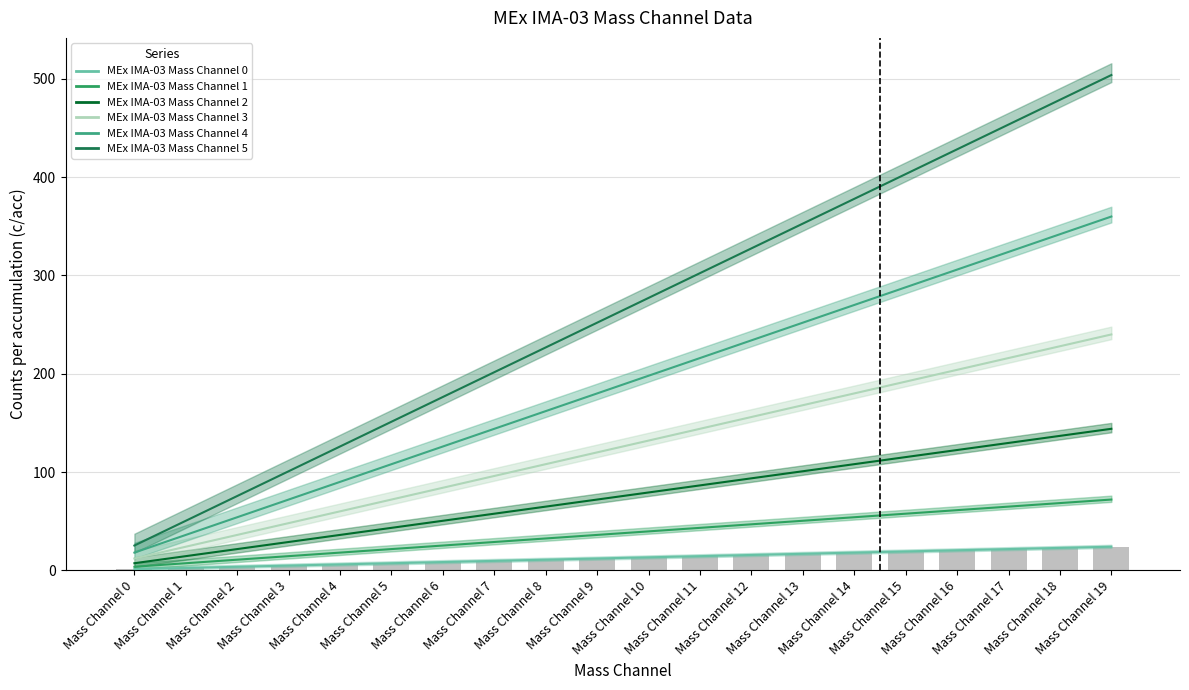

What is the difference between the maximum and minimum values in the MEx IMA-03 Mass Channel 4 series?

342.0